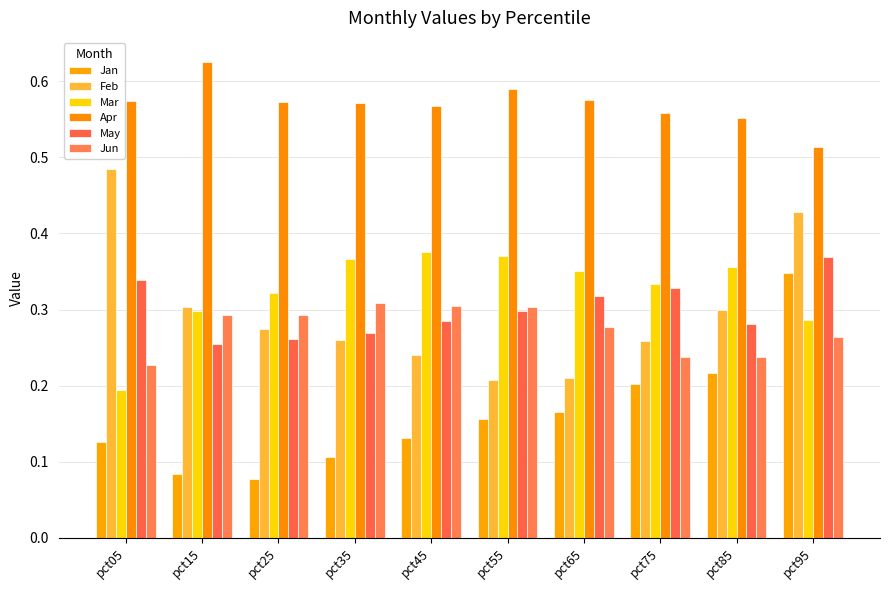

Which label corresponds to the largest value in the chart?

pct15